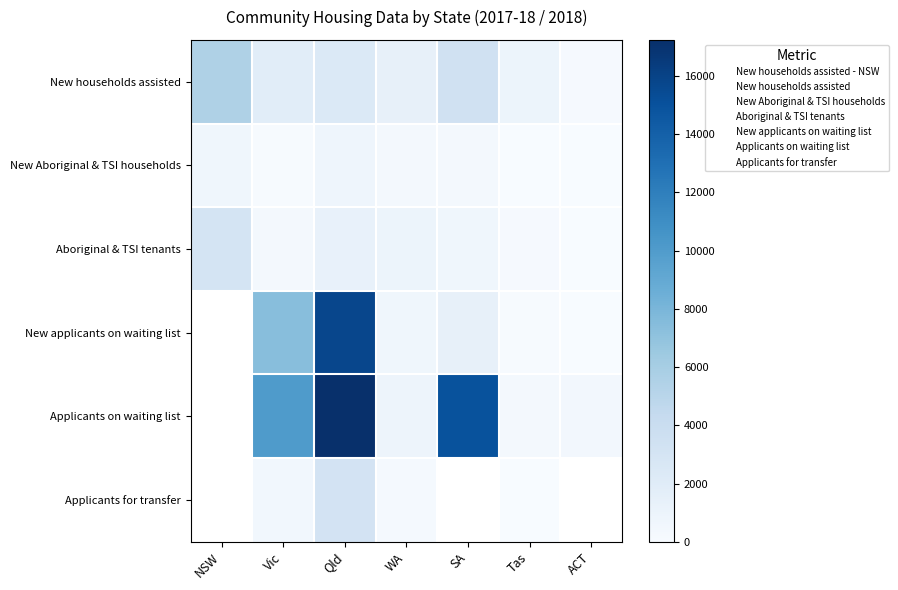

What is the difference between the maximum and second lowest values in the Total new Aboriginal and Torres Strait Islander households assisted series?

696